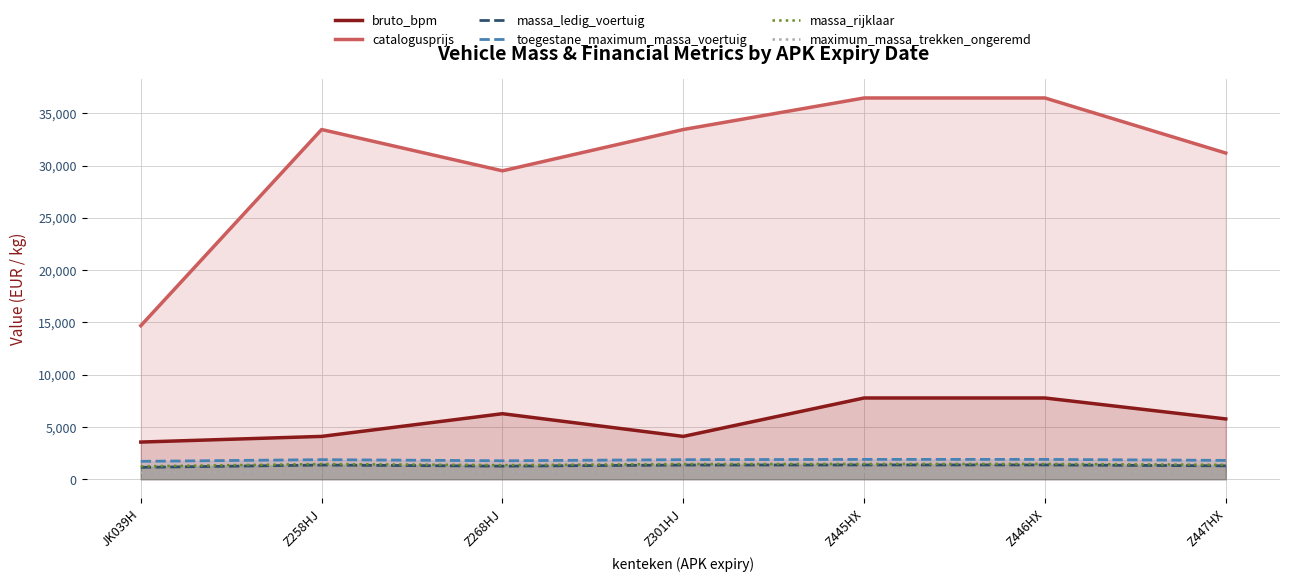

How many lines are shown in the chart?

6